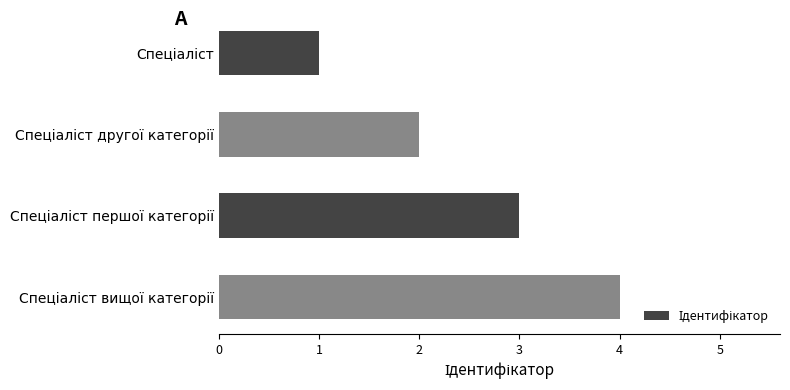

What is the difference between the maximum and minimum values?

3